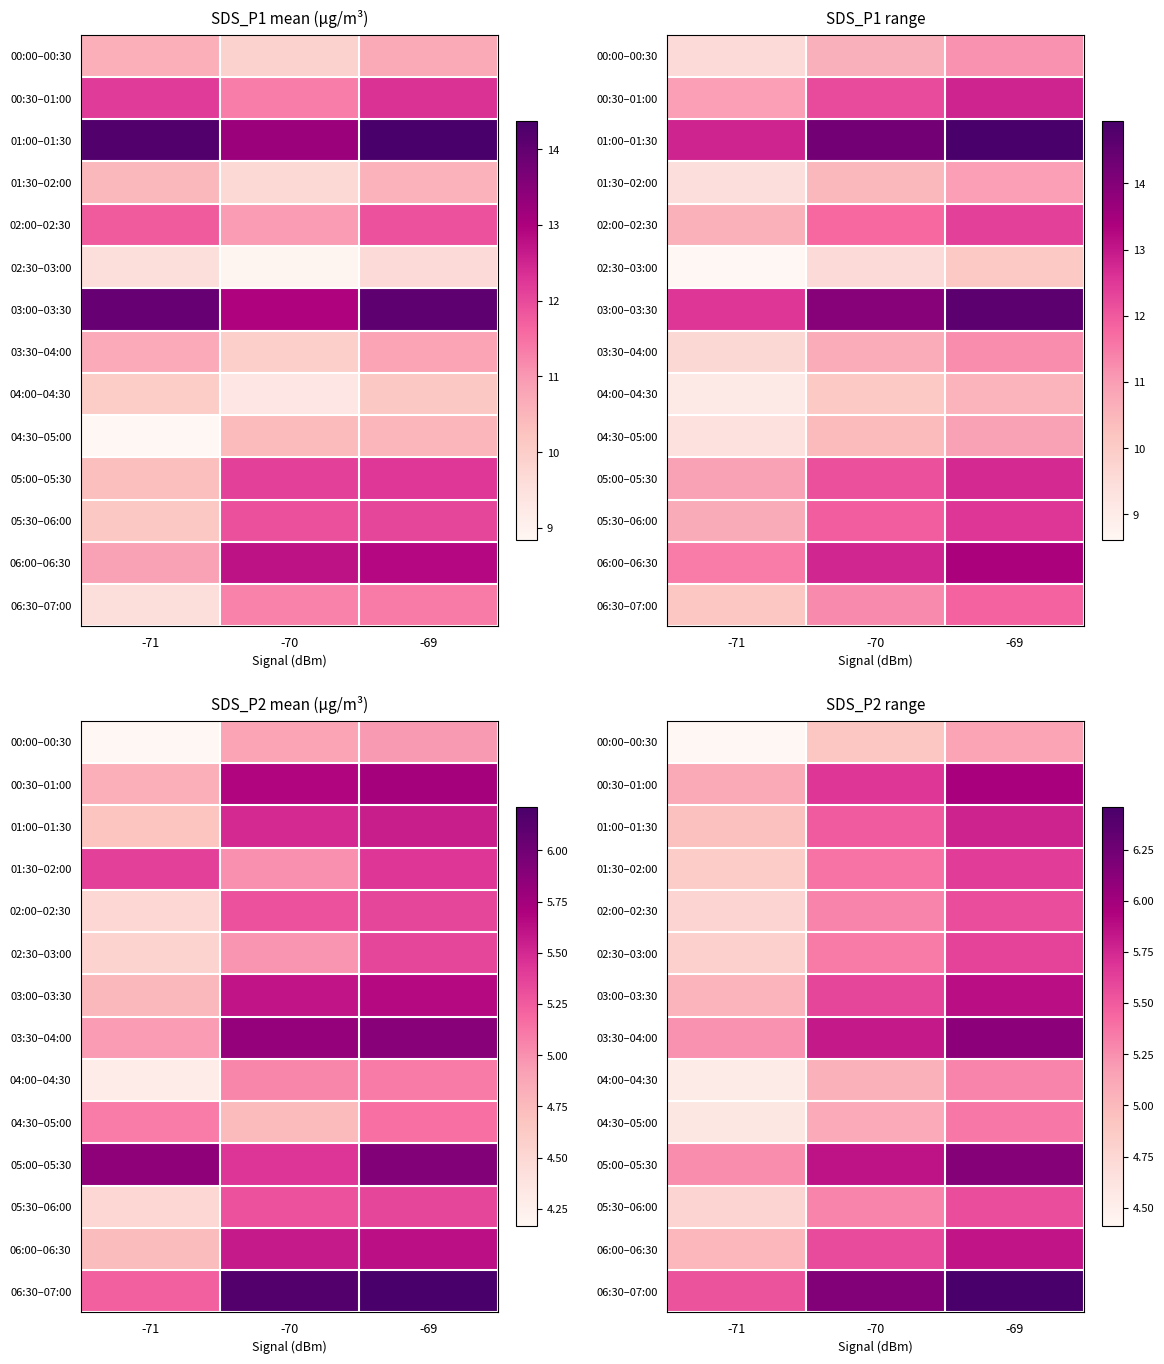

What is the smallest value displayed?

4.4